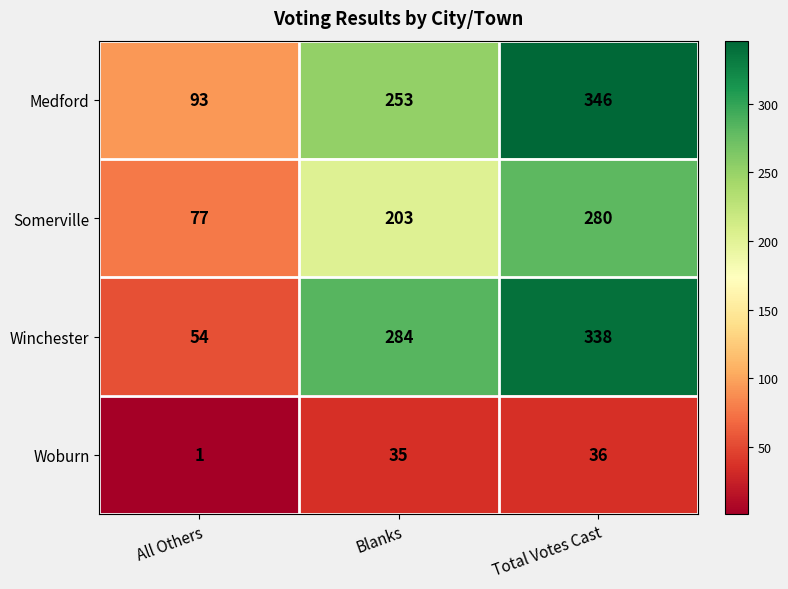

At which category does the chart reach its peak across all series?

Total Votes Cast